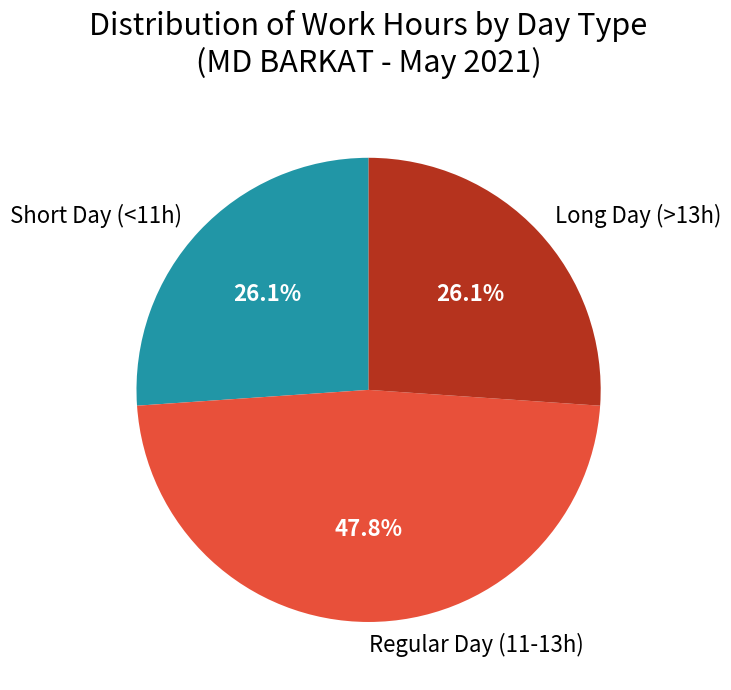

Does any single category account for the majority?

No